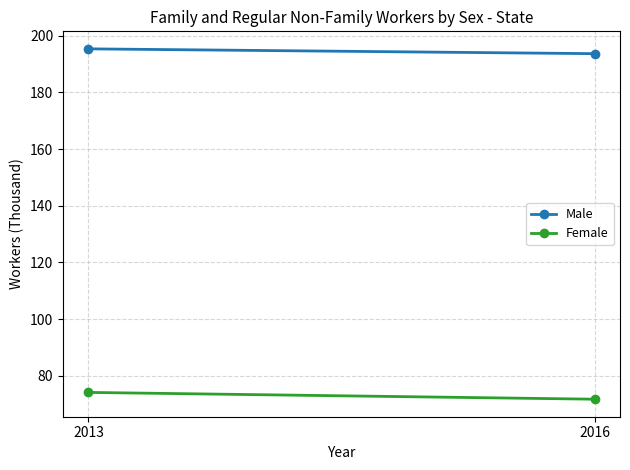

What are all the series names shown in the legend?

Male, Female